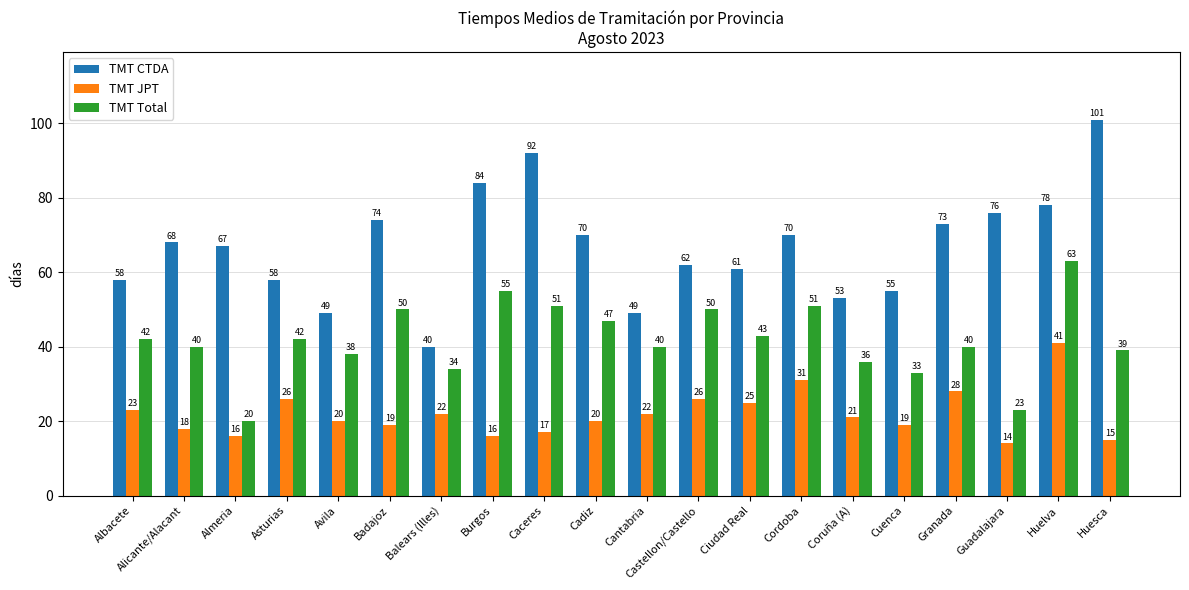

Rank the series at Caceres from highest to lowest value.

TMT CTDA, TMT Total, TMT JPT